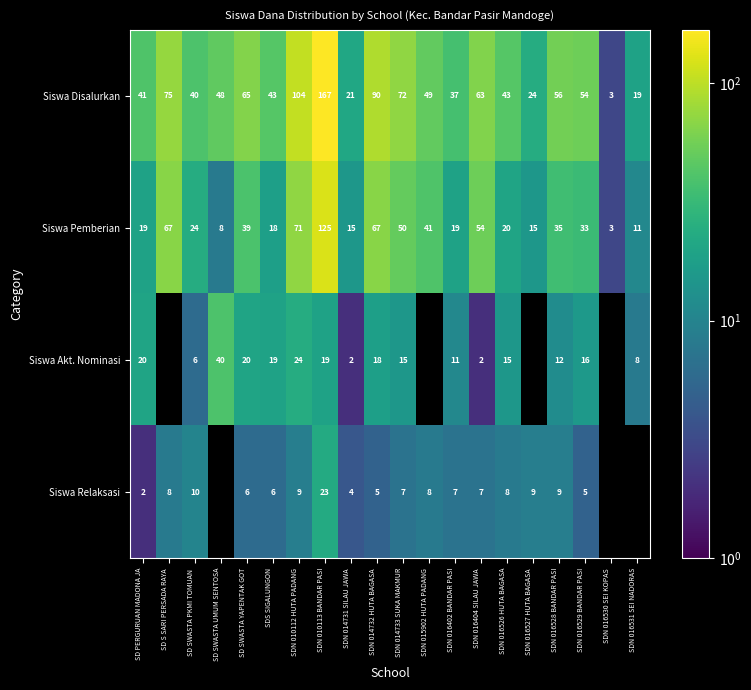

What is the sum of the Siswa Disalurkan values at SDN 016402 BANDAR PASI and SD SWASTA YAPENTAK GOT?

102